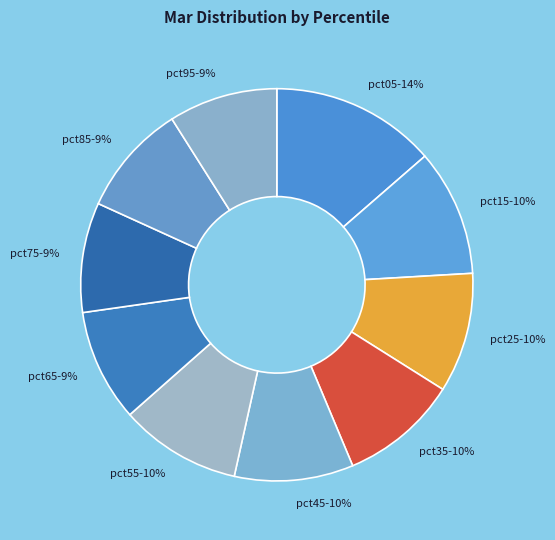

Between pct05 and pct55, which is larger?

pct05